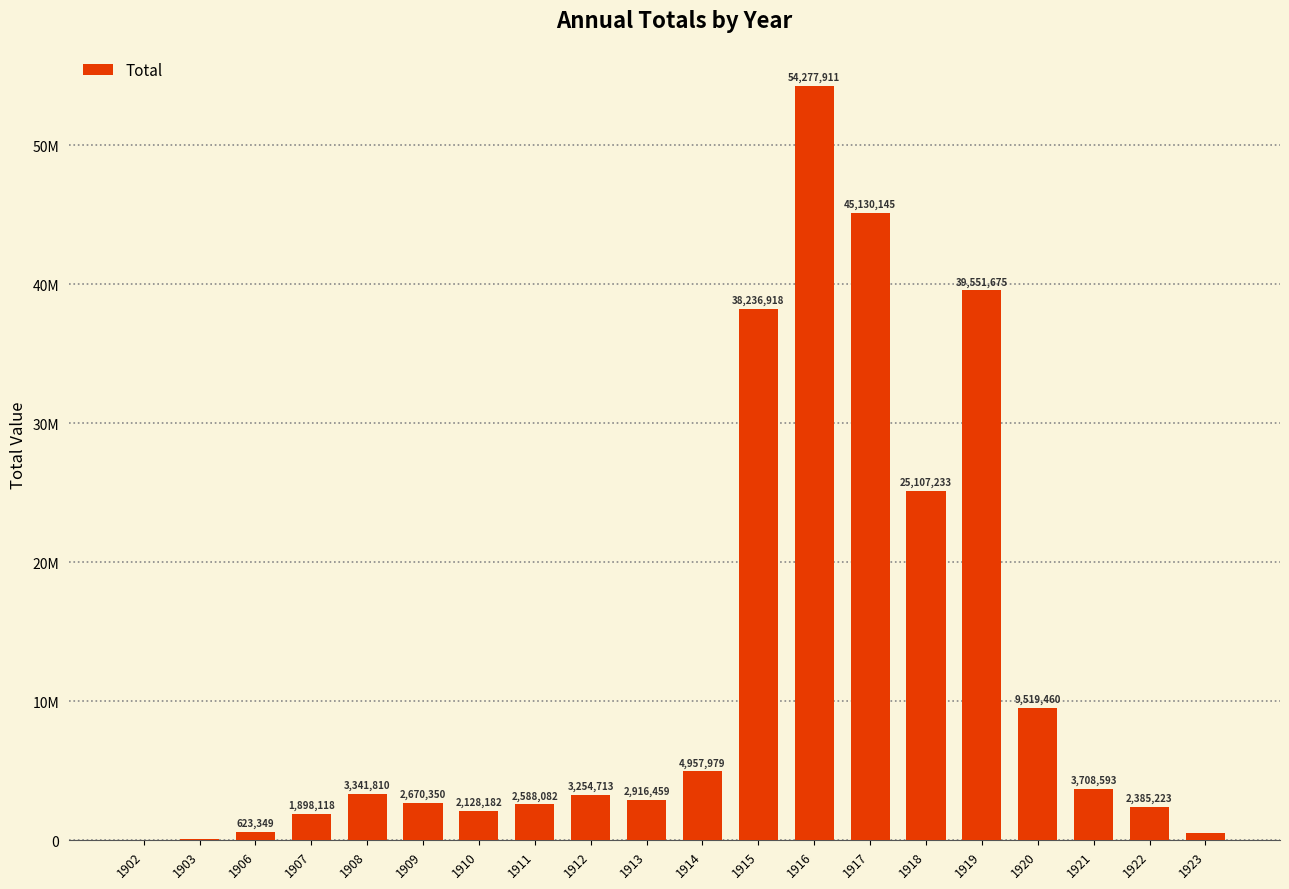

Are the bars horizontal?

No